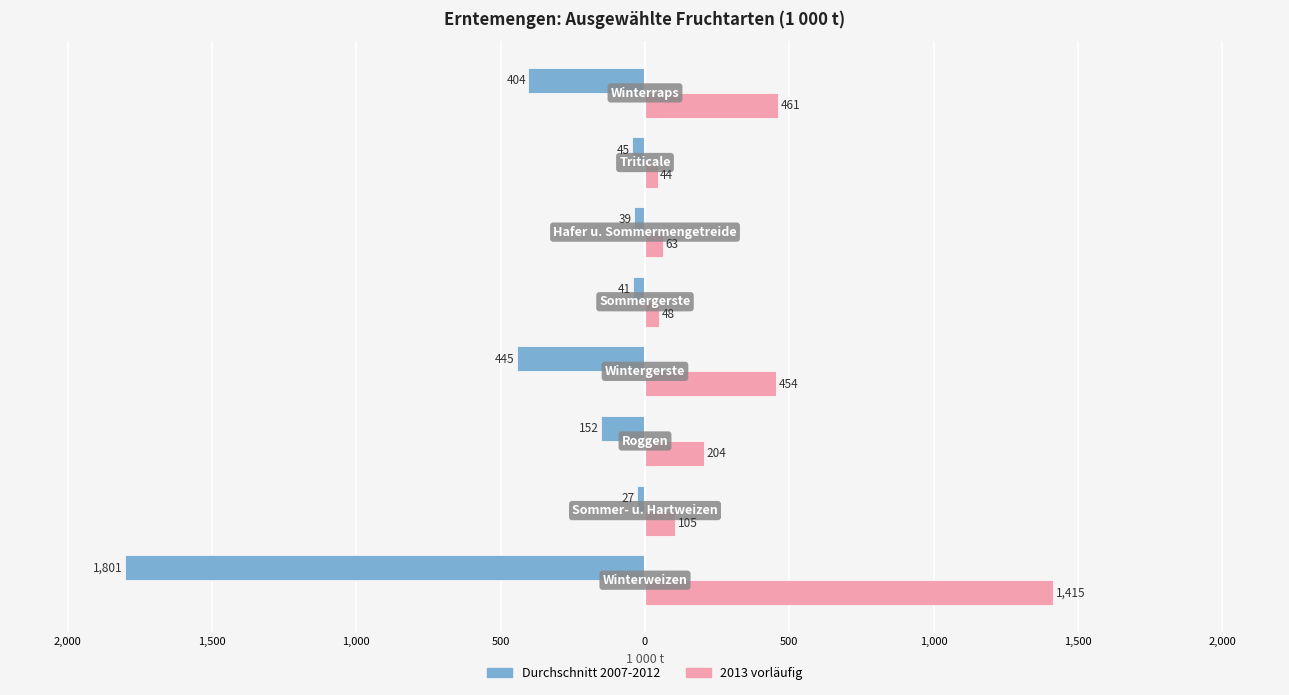

What are all the series names shown in the legend?

Durchschnitt 2007-2012, 2013 vorläufig